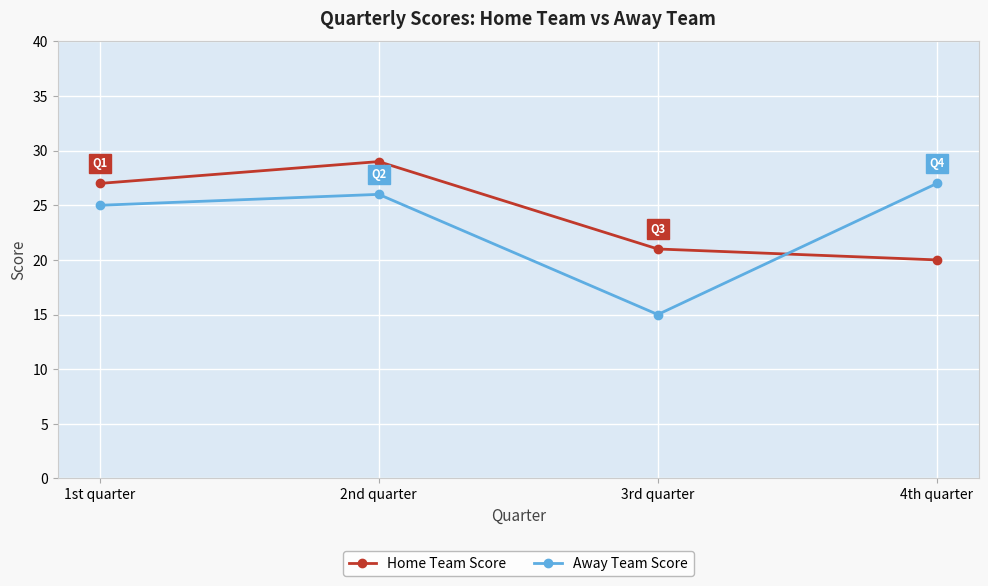

Rank the series by their maximum value, from lowest to highest.

Away Team Score, Home Team Score